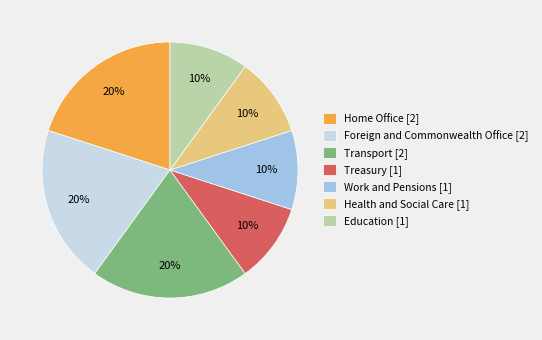

Which has a higher value, Education [1] or Transport [2]?

Transport [2]